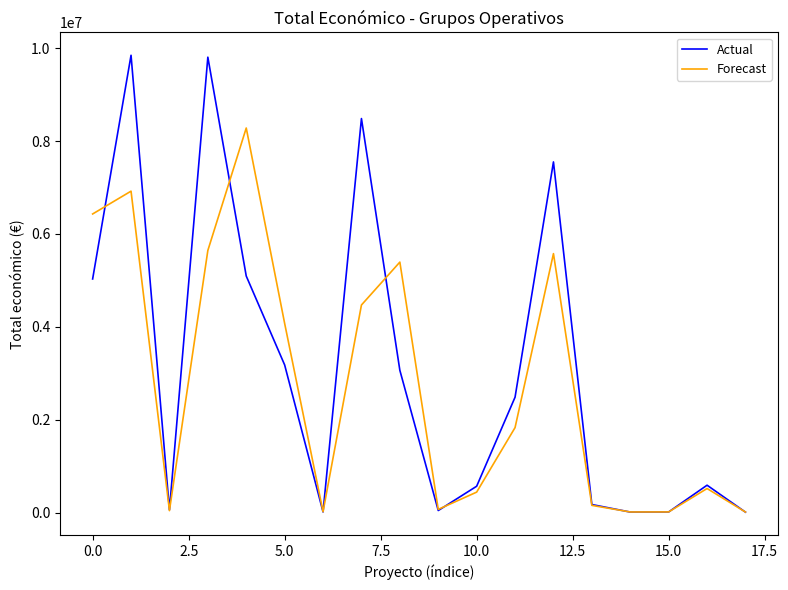

Which series has the largest range (max minus min)?

Actual